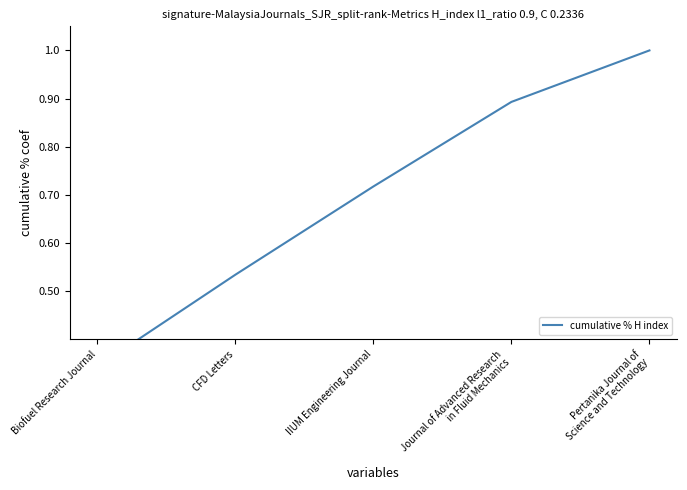

Between Biofuel Research Journal and CFD Letters, which is larger?

CFD Letters